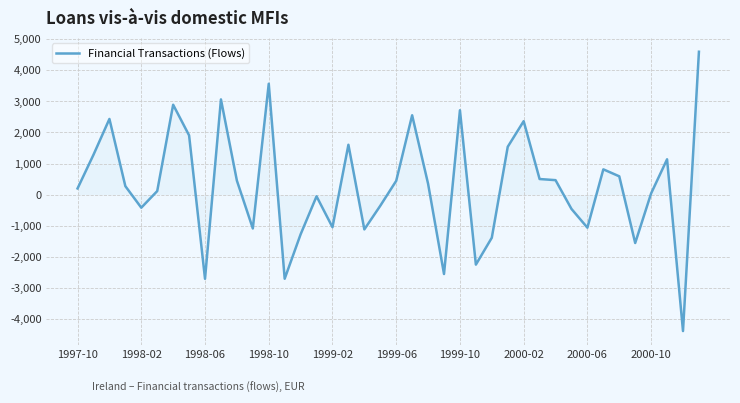

What is the greatest value displayed?

4597.6